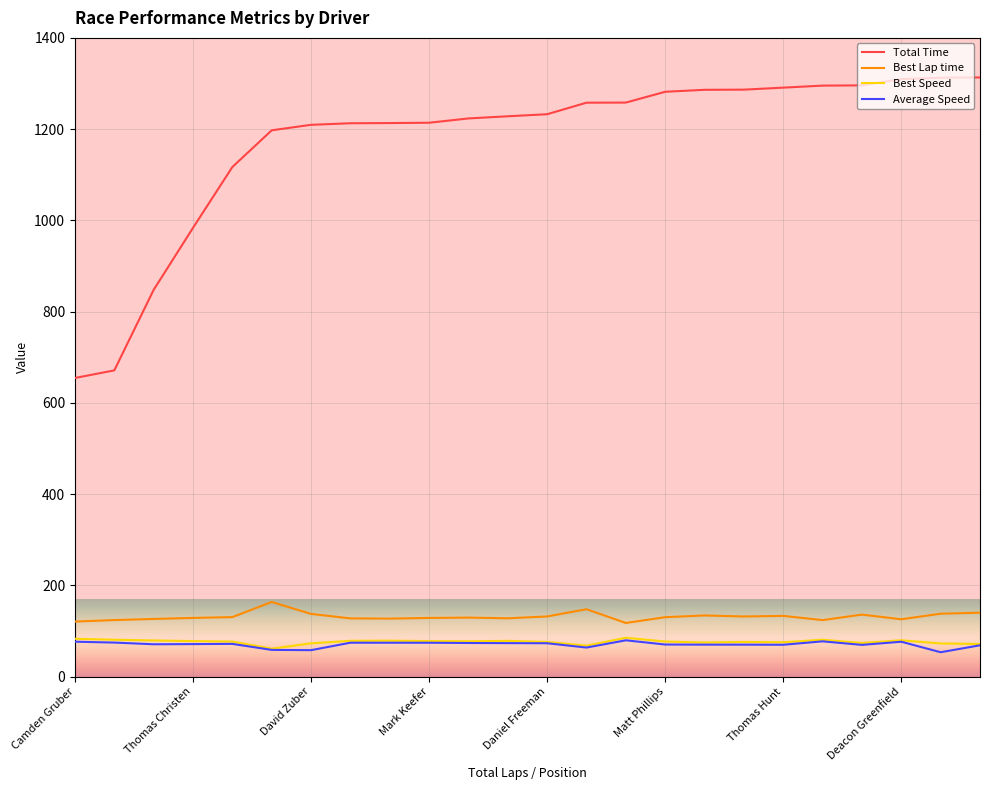

What is the minimum value for Best Speed?

61.2